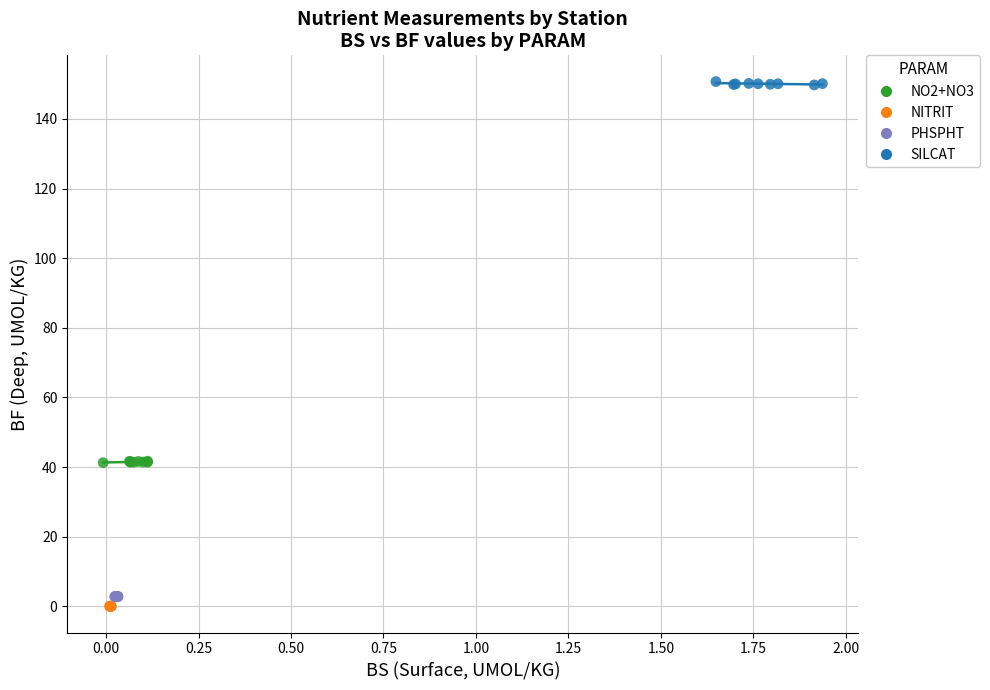

Which series reaches the maximum Y coordinate?

SILCAT